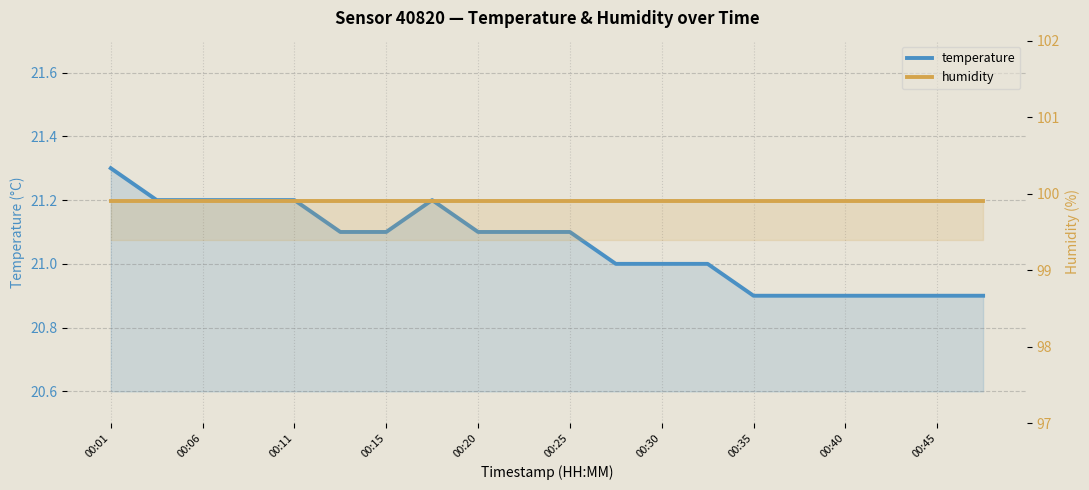

What is the average value of the humidity series?

99.9